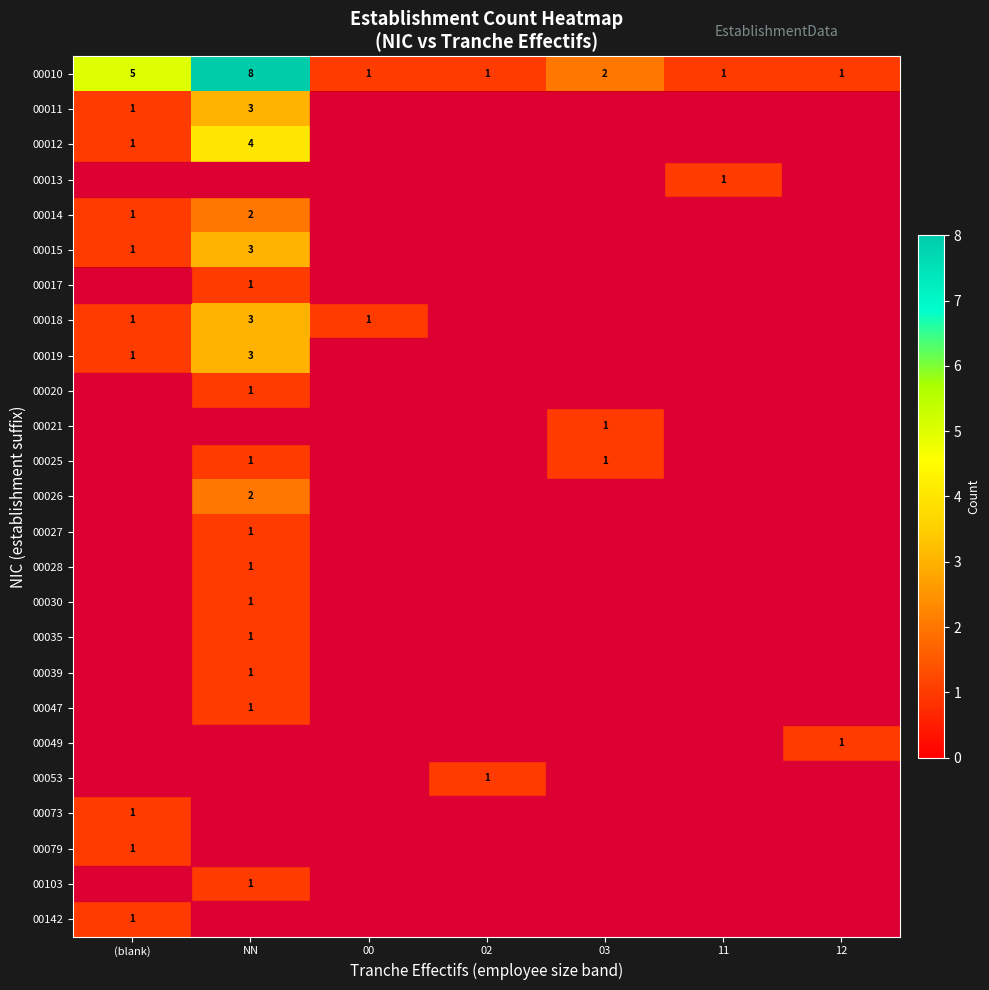

At which category does the chart reach its peak across all series?

NN